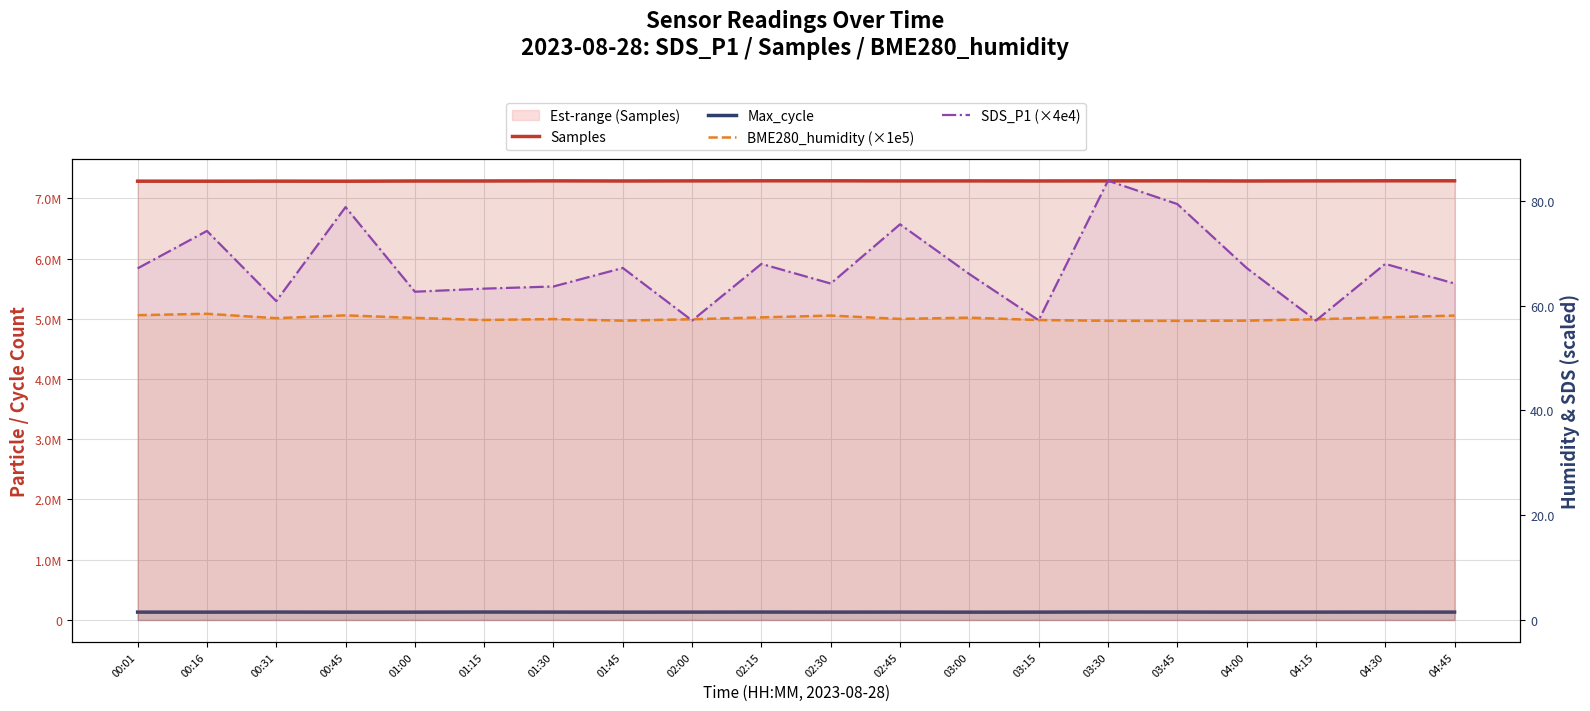

Rank the series by their maximum value, from lowest to highest.

Max_cycle, BME280_humidity (×1e5), Samples, SDS_P1 (×4e4)